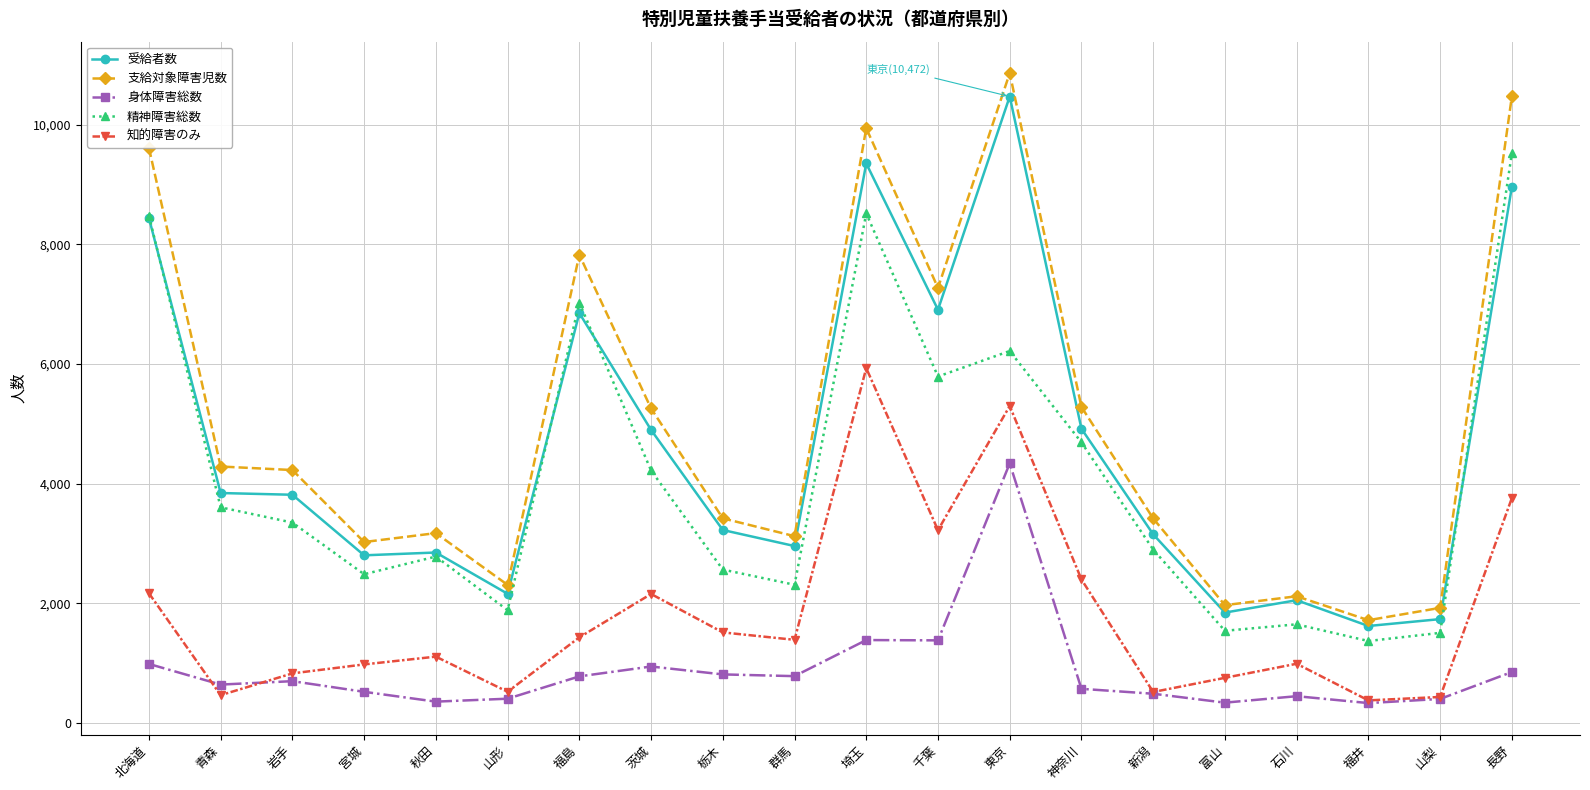

How many series are shown in this chart?

5